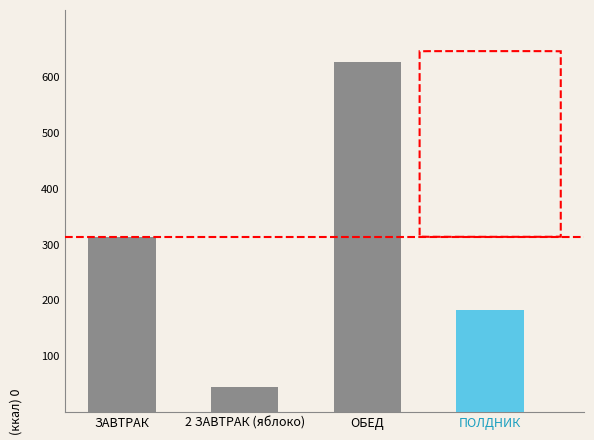

Does the chart contain stacked bars?

No